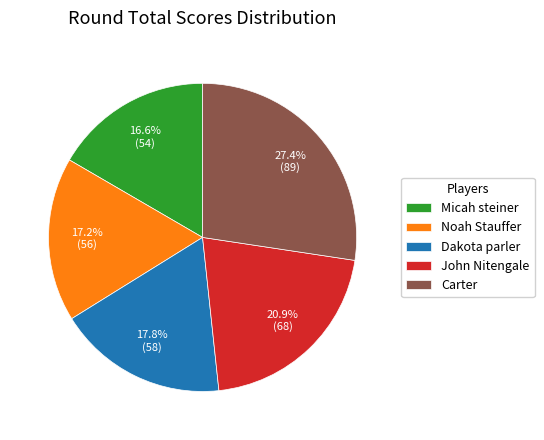

To the nearest percent, what percentage of the pie is John Nitengale?

21%